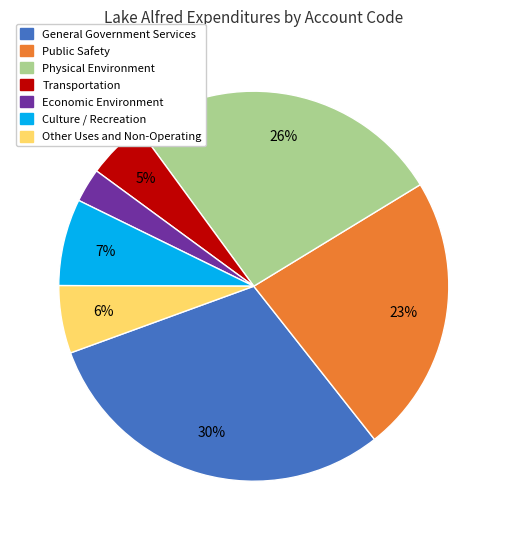

To the nearest percent, what is the combined percentage of Transportation and General Government Services?

35%